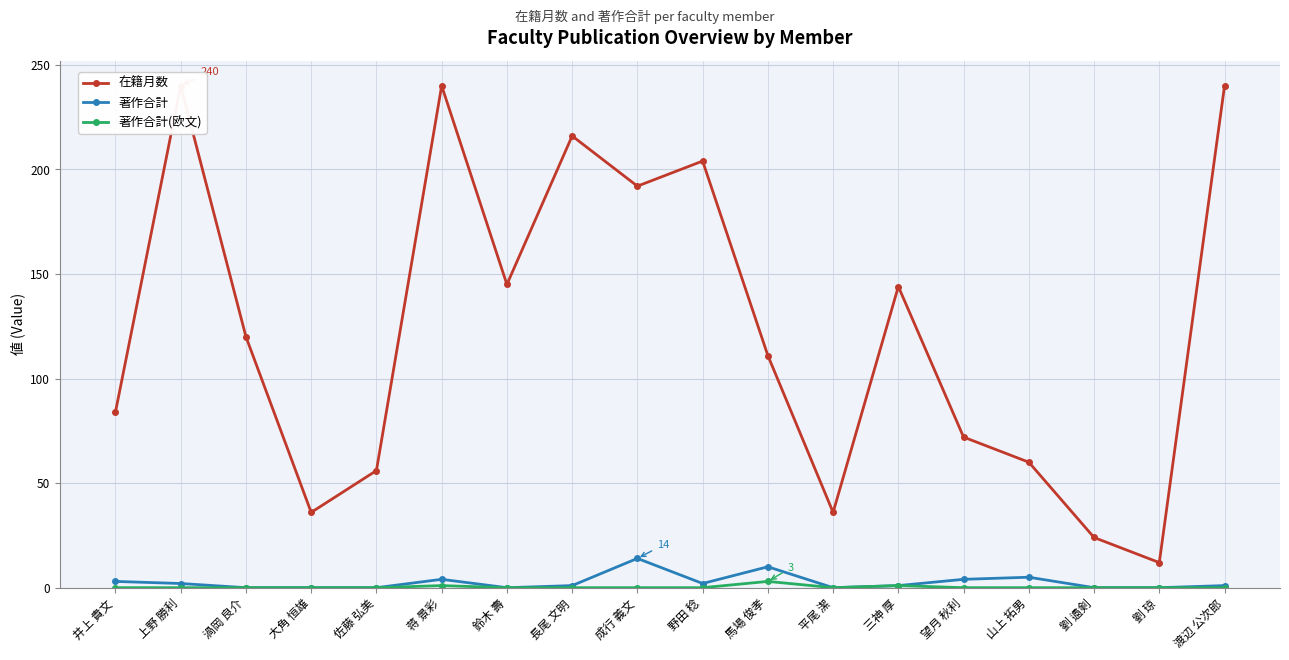

True or false: 著作合計 has more than 2 points higher than both neighbors.

True